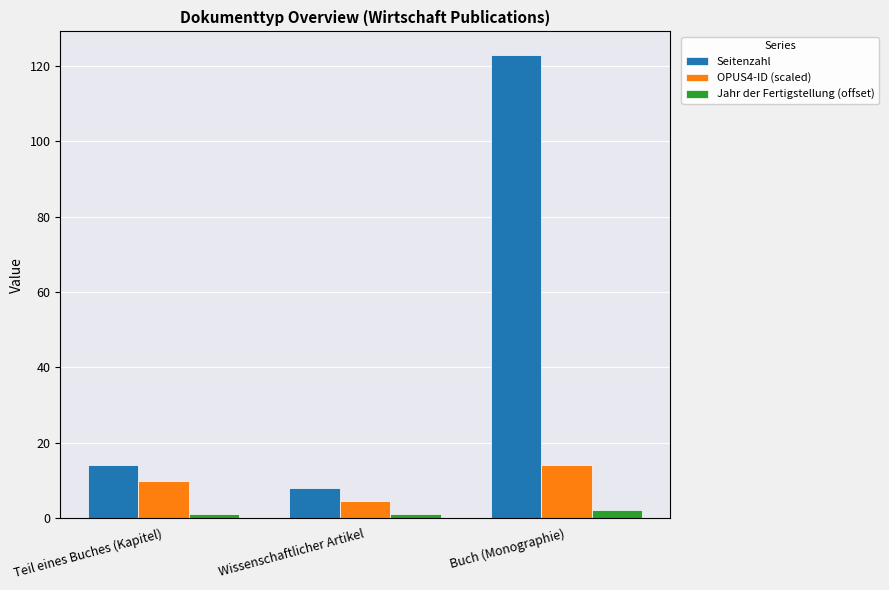

Reading right to left, extract all data points from this chart.

Seitenzahl: Buch (Monographie)=123.0	Wissenschaftlicher Artikel=8.0	Teil eines Buches (Kapitel)=14.0
OPUS4-ID (scaled): Buch (Monographie)=14.1	Wissenschaftlicher Artikel=4.4	Teil eines Buches (Kapitel)=9.8
Jahr der Fertigstellung (offset): Buch (Monographie)=2.0	Wissenschaftlicher Artikel=1.0	Teil eines Buches (Kapitel)=1.0